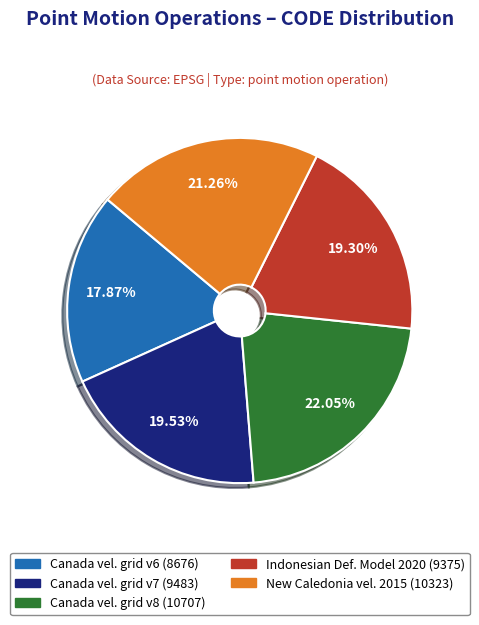

How many slices are in this pie chart?

5